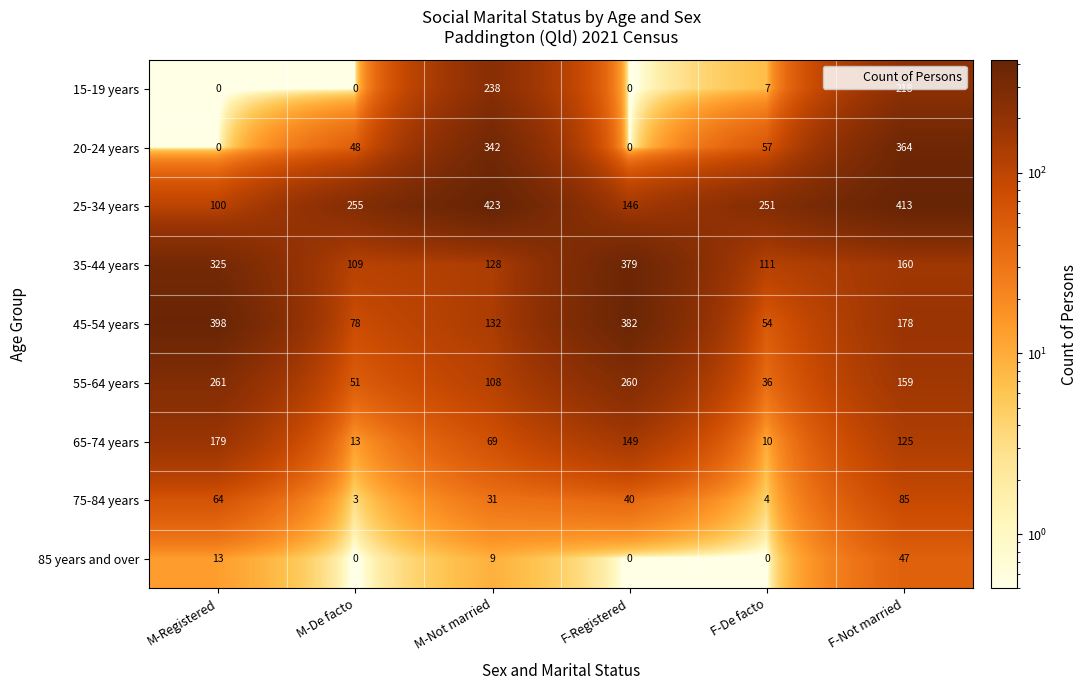

Which series has the largest range (max minus min)?

20-24 years